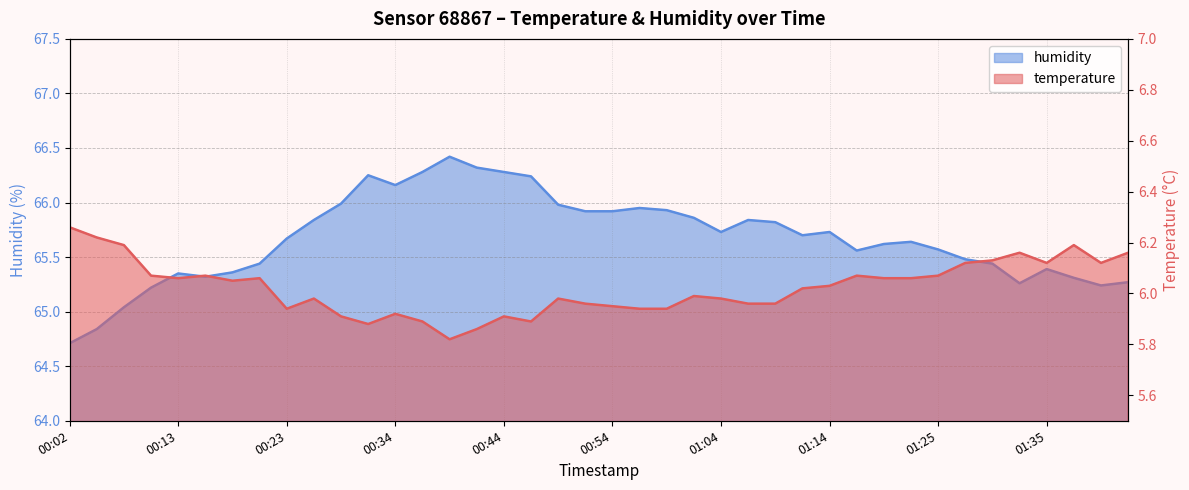

At 01:04, list the series in order from smallest to largest.

temperature, humidity